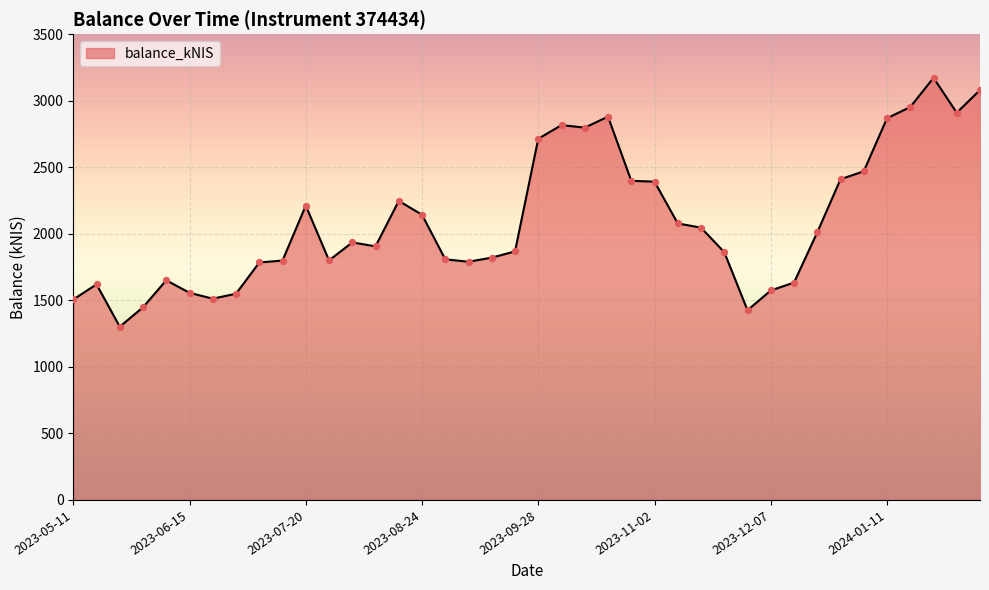

What is the difference between the maximum and minimum values?

1870.3